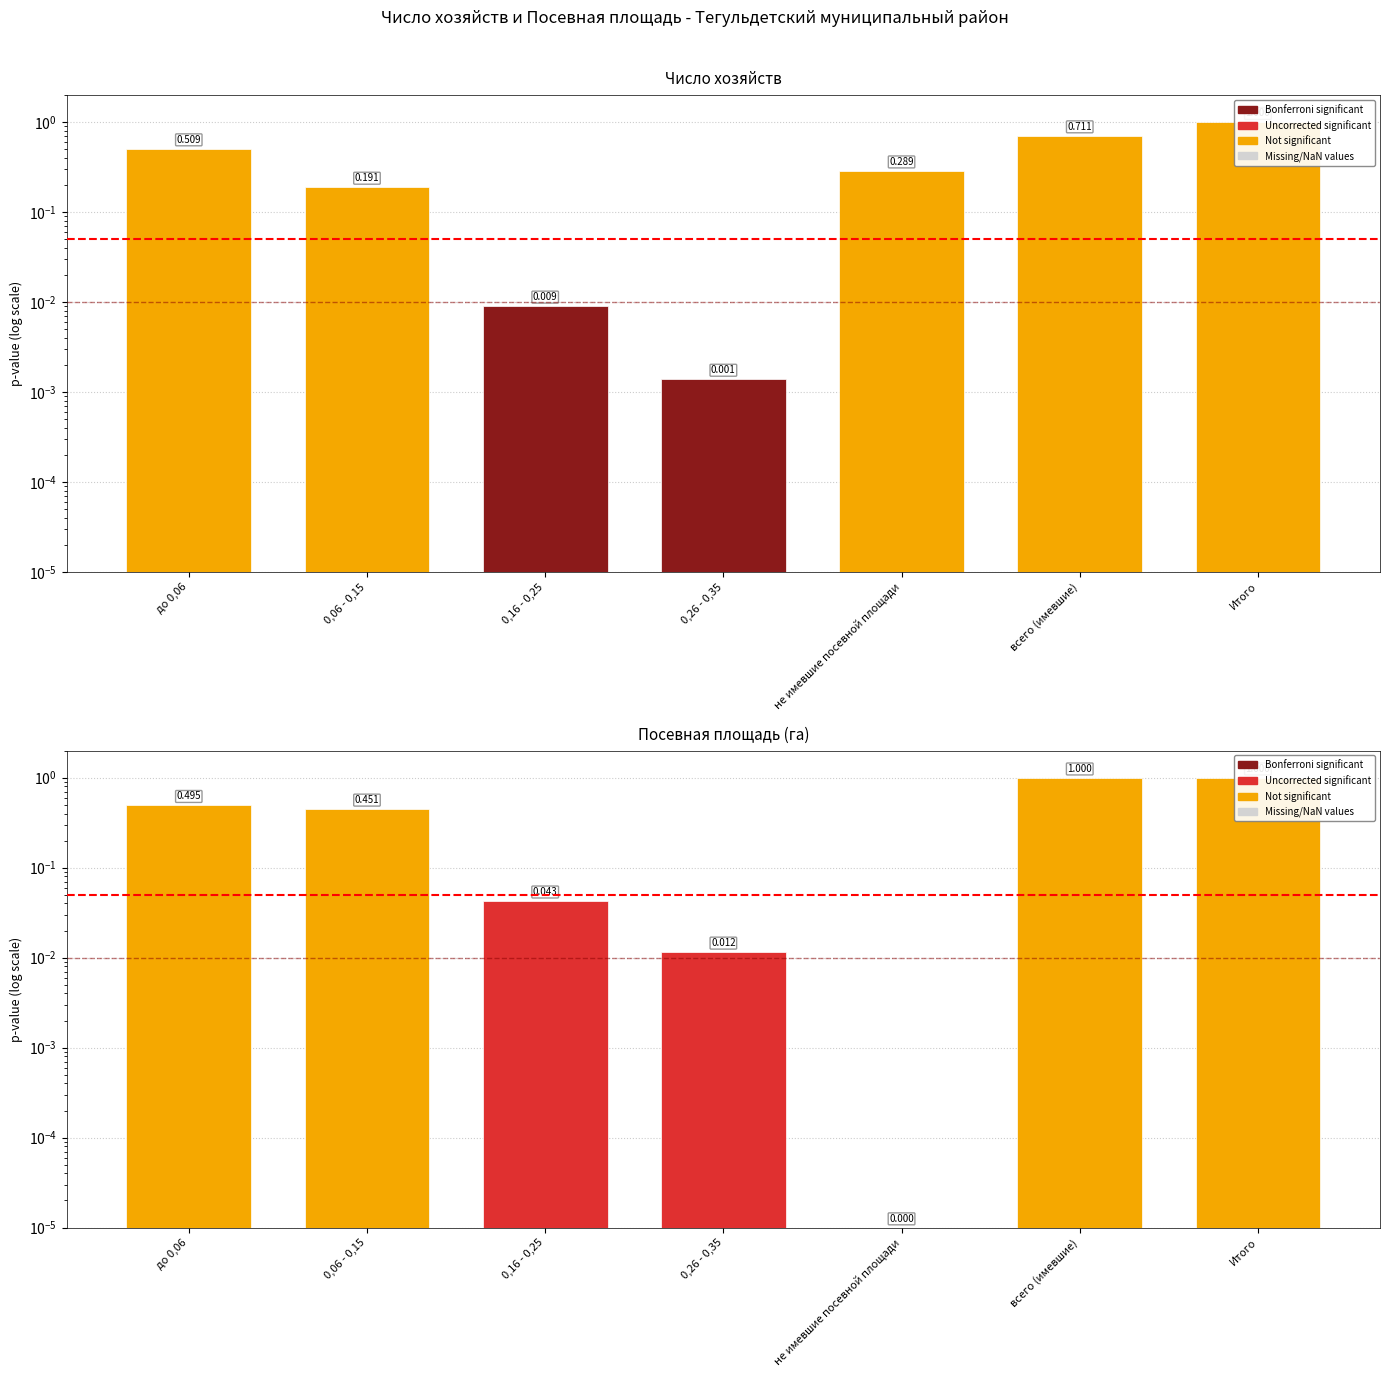

List the labels in order of value, smallest first.

не имевшие посевной площади, 0,26 - 0,35, 0,16 - 0,25, 0,06 - 0,15, до 0,06, всего (имевшие), Итого